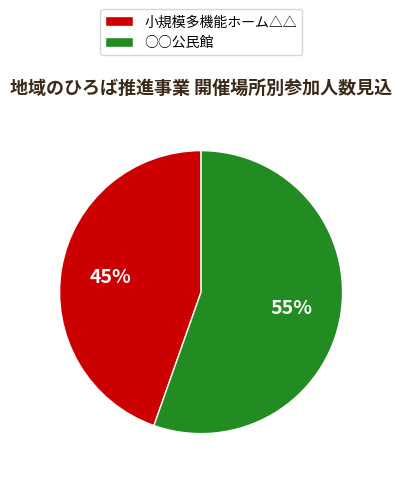

Is it true that ○○公民館 is 15% of the pie?

False